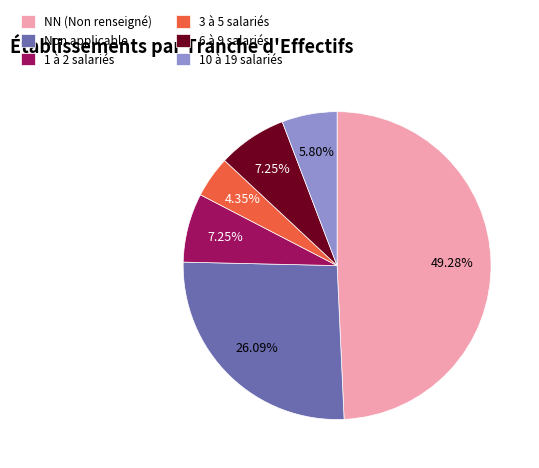

What is the largest slice in the pie chart?

NN (Non renseigné)